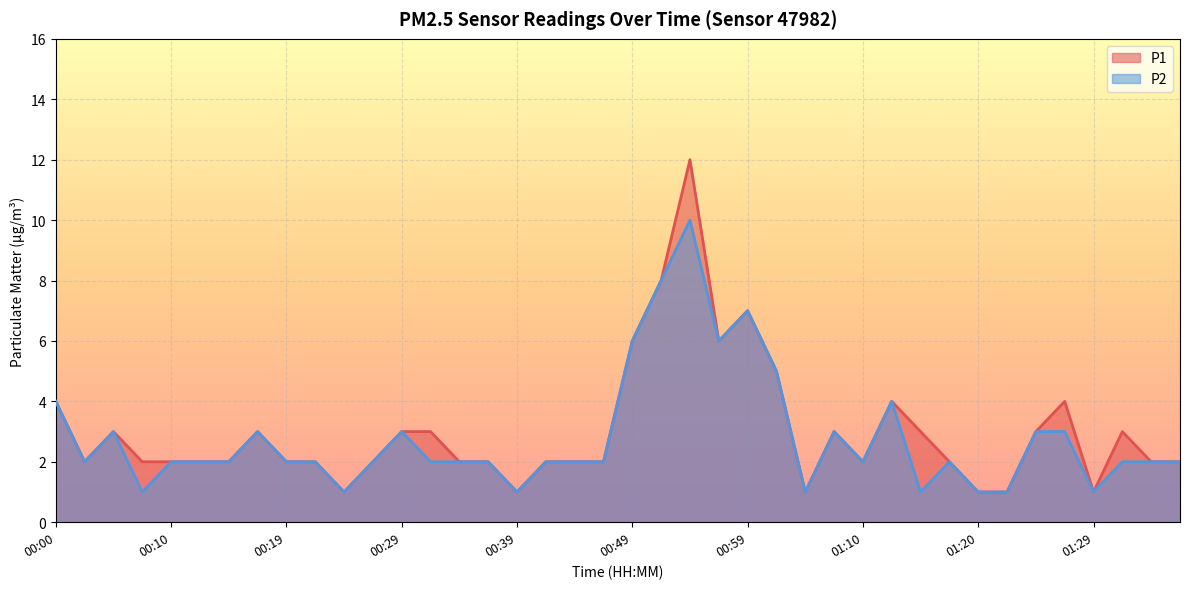

Which series has the largest total across all categories?

P1